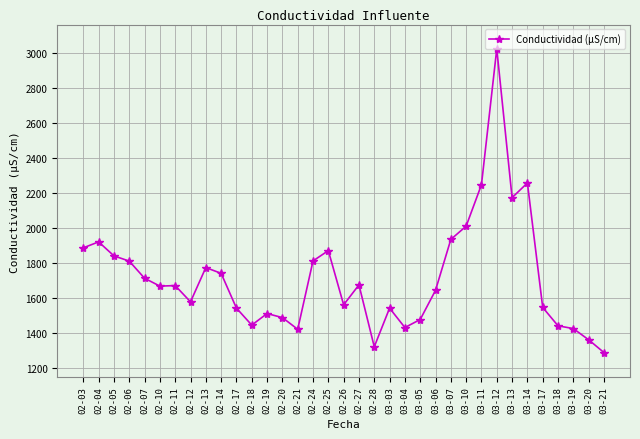

Count the number of categories in the chart.

35